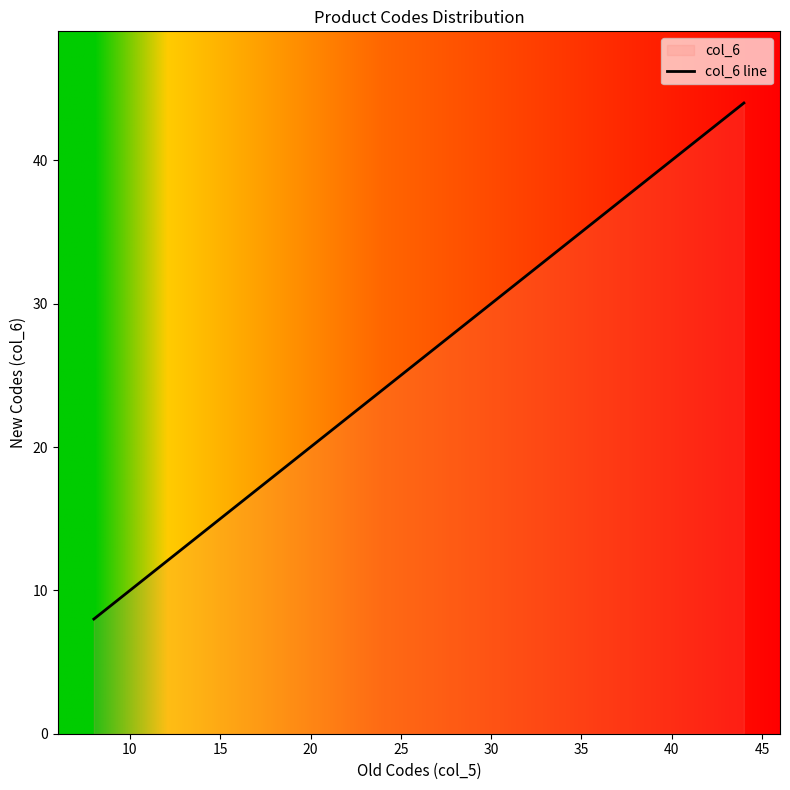

What is the greatest value displayed?

44.0